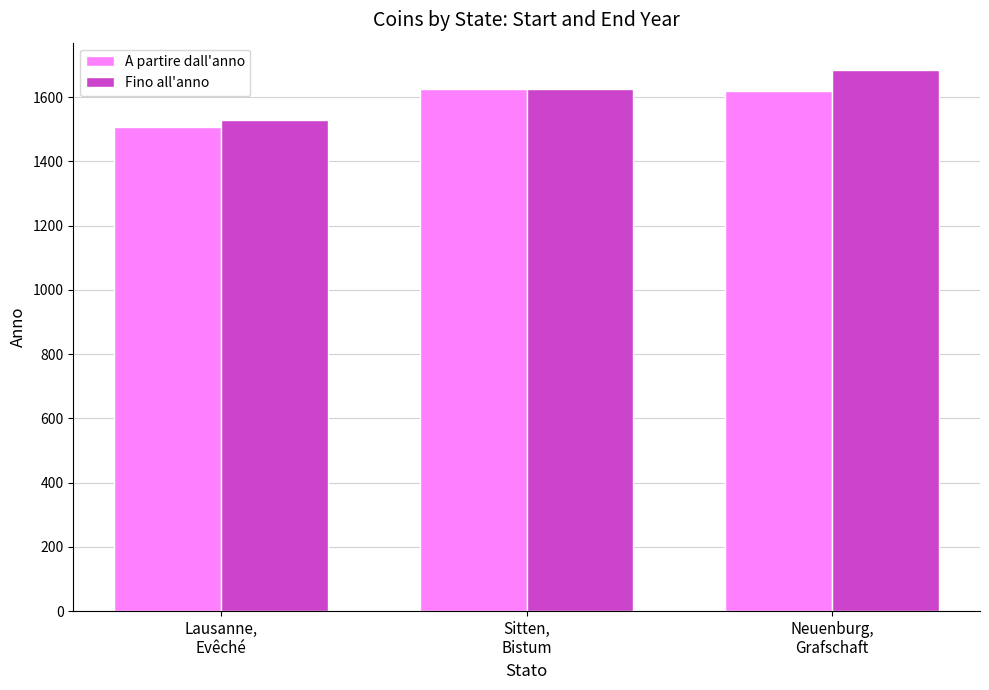

What is the minimum value shown in the chart?

1508